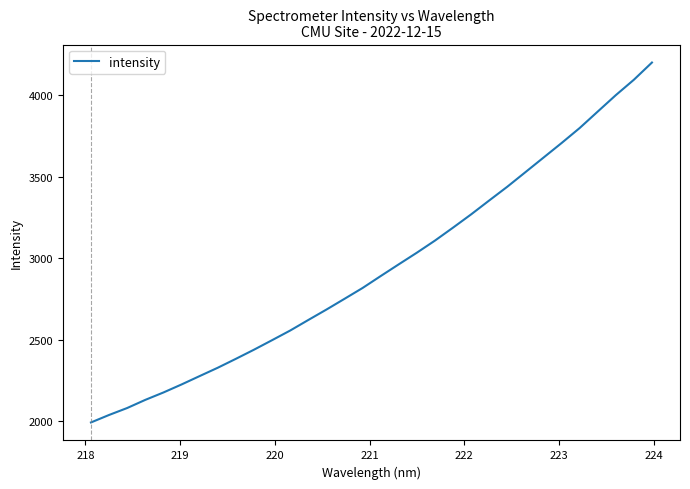

What is the greatest value displayed?

4199.8